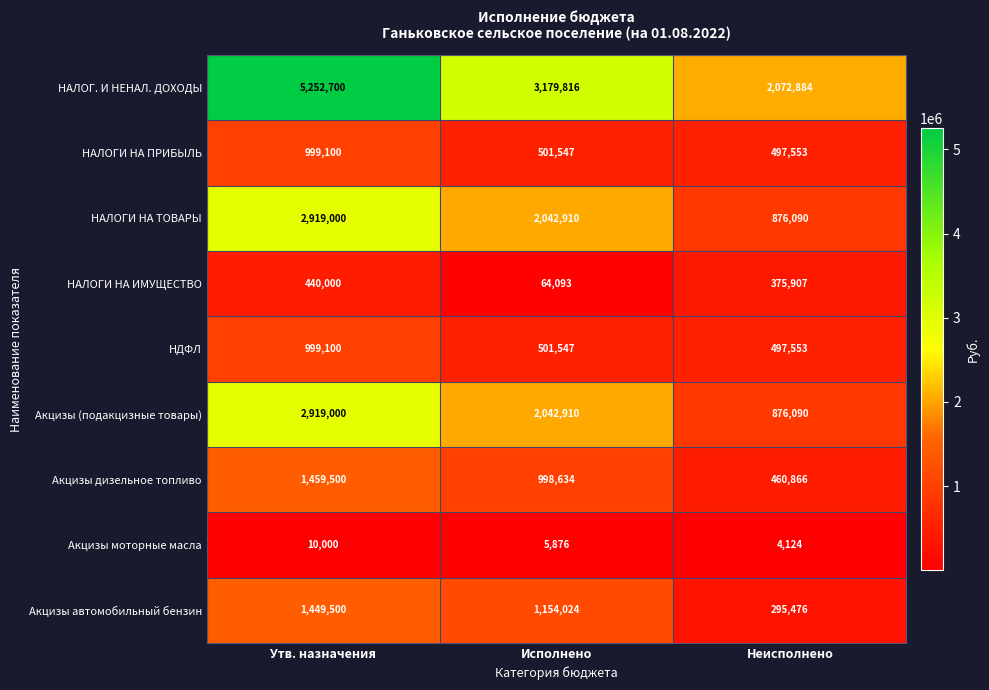

Reading left to right, extract all data points from this chart.

НАЛОГ. И НЕНАЛ. ДОХОДЫ: 5252700	3179816	2072884
НАЛОГИ НА ПРИБЫЛЬ: 999100	501547	497553
НАЛОГИ НА ТОВАРЫ: 2919000	2042910	876090
НАЛОГИ НА ИМУЩЕСТВО: 440000	64093	375907
НДФЛ: 999100	501547	497553
Акцизы (подакцизные товары): 2919000	2042910	876090
Акцизы дизельное топливо: 1459500	998634	460866
Акцизы моторные масла: 10000	5876	4124
Акцизы автомобильный бензин: 1449500	1154024	295476